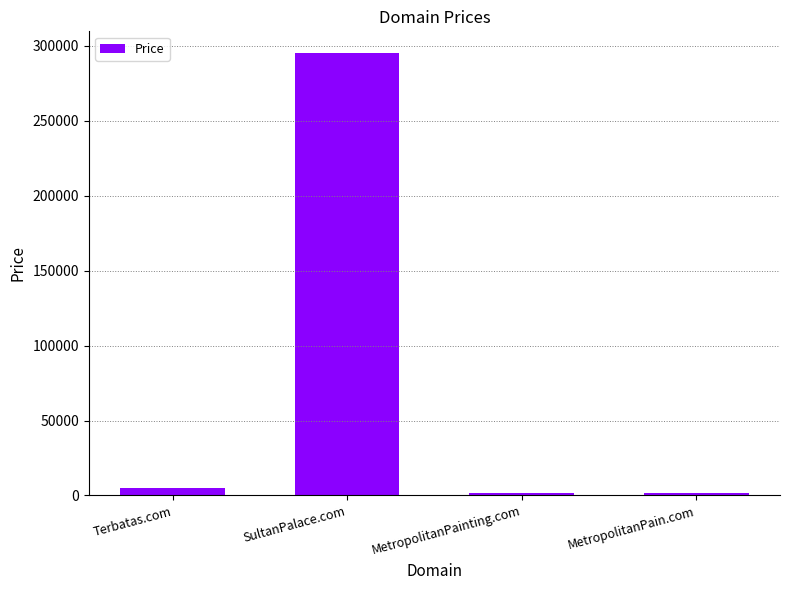

What is the change in value from Terbatas.com to MetropolitanPain.com?

-3000